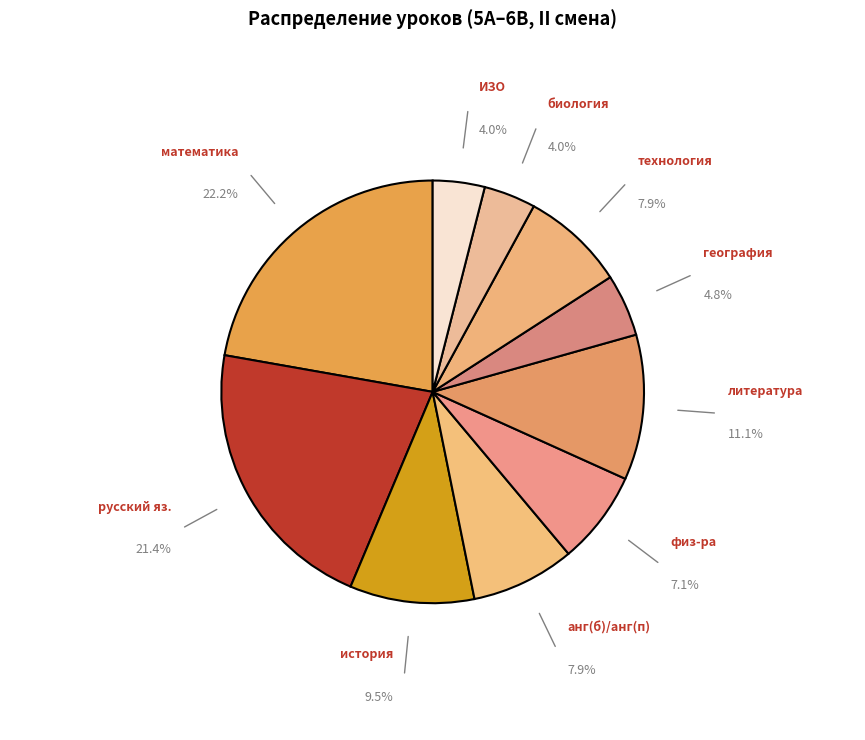

Which slice is the largest?

математика